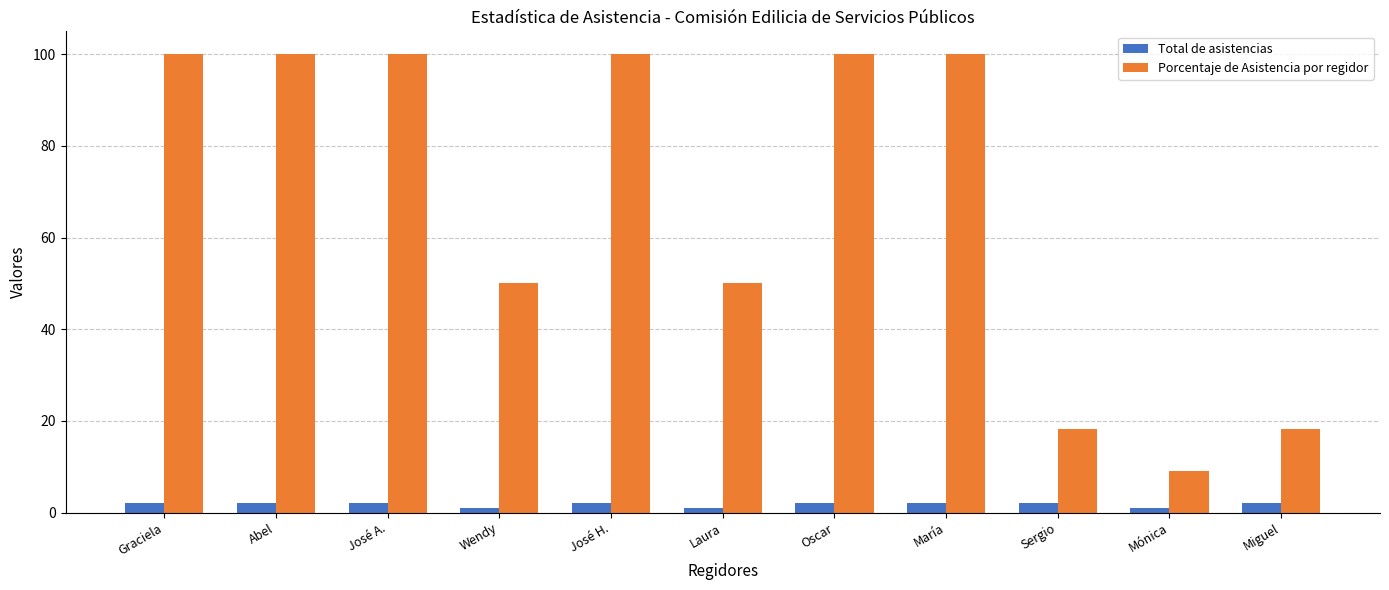

The Porcentaje de Asistencia por regidor series shows 28.9 at José A.. True or false?

False